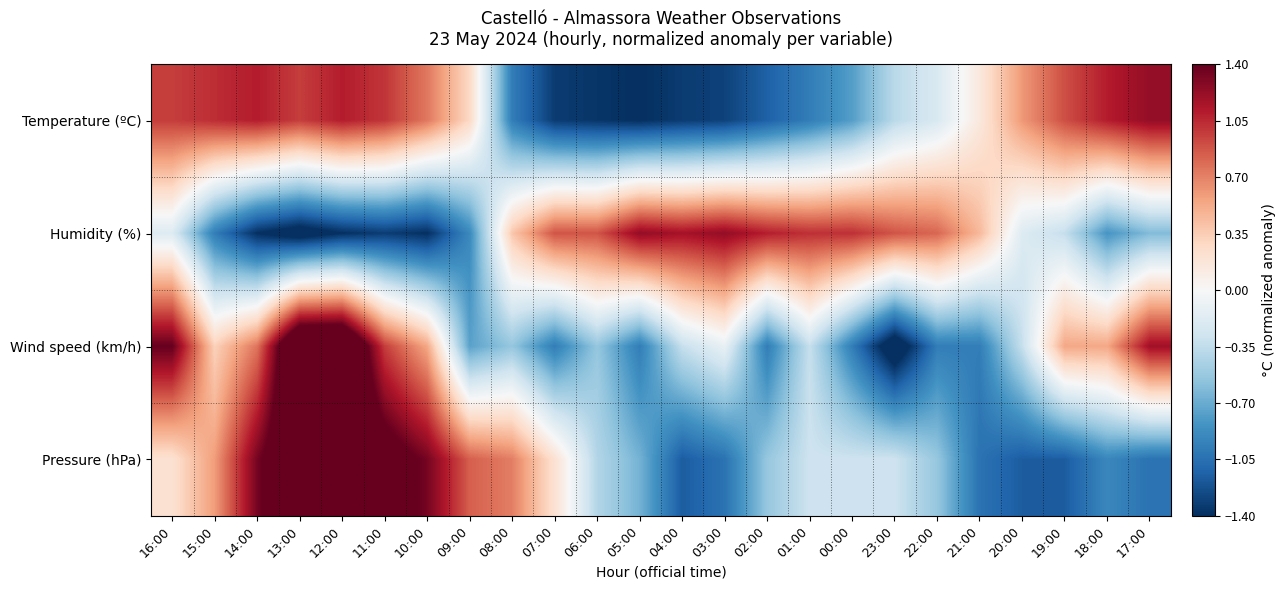

At which category is the sum across all series the highest?

12:00